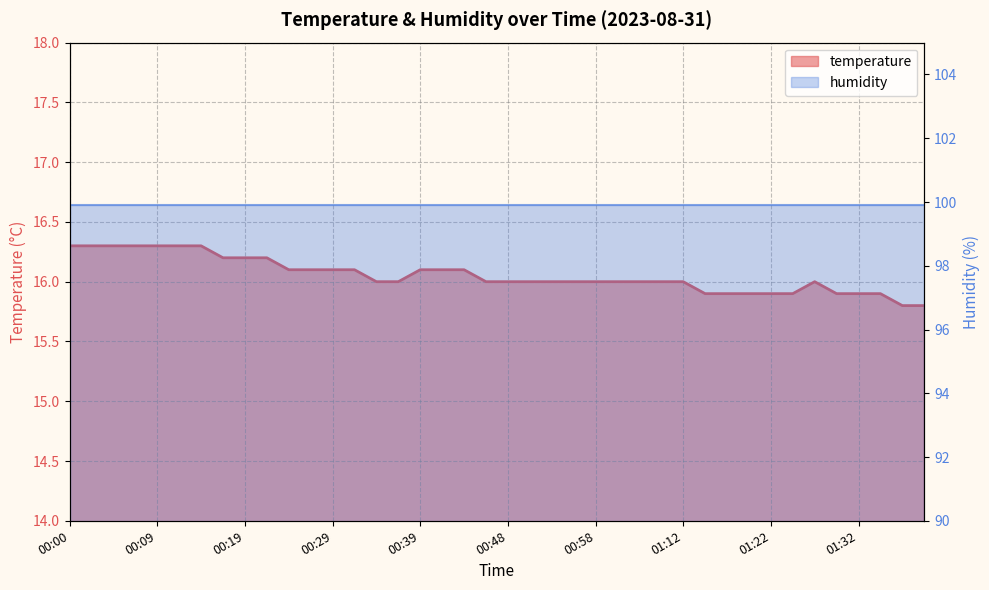

What position from the right is 01:12?

12